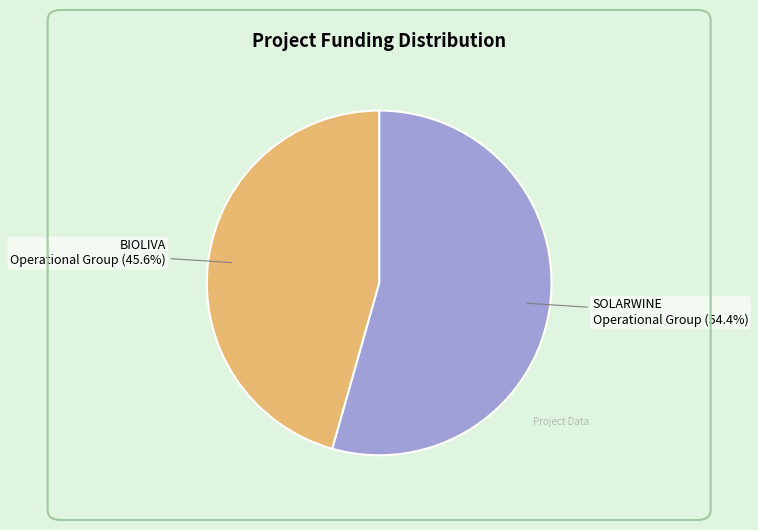

Does SOLARWINE Operational Group represent more than half of the total?

Yes